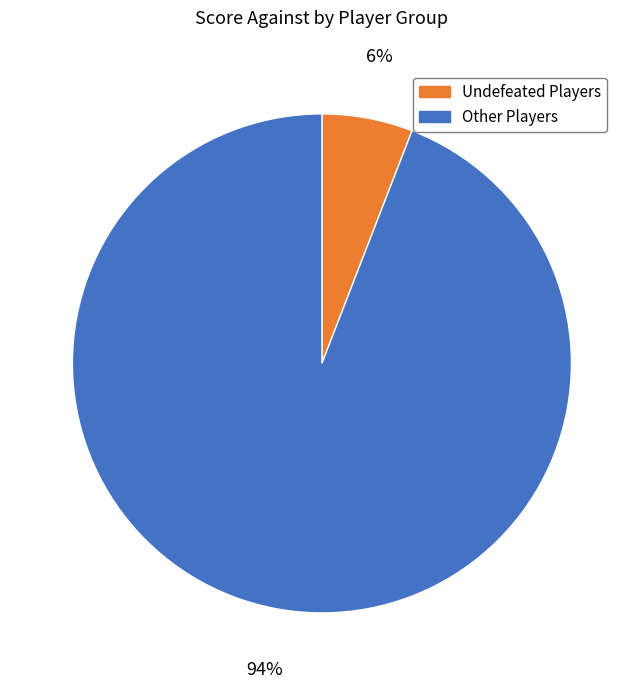

To the nearest percent, what is the average slice percentage?

50%